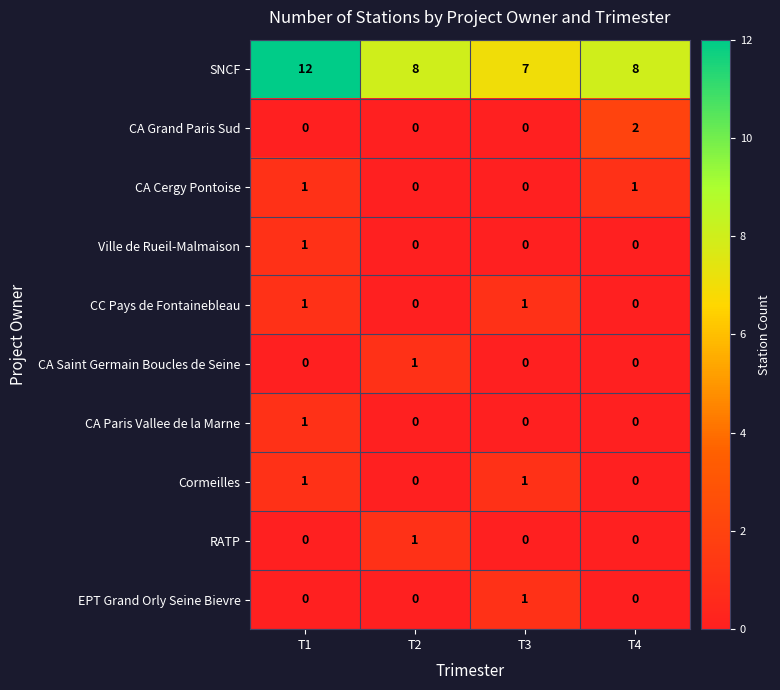

What is the sum of all SNCF values?

35